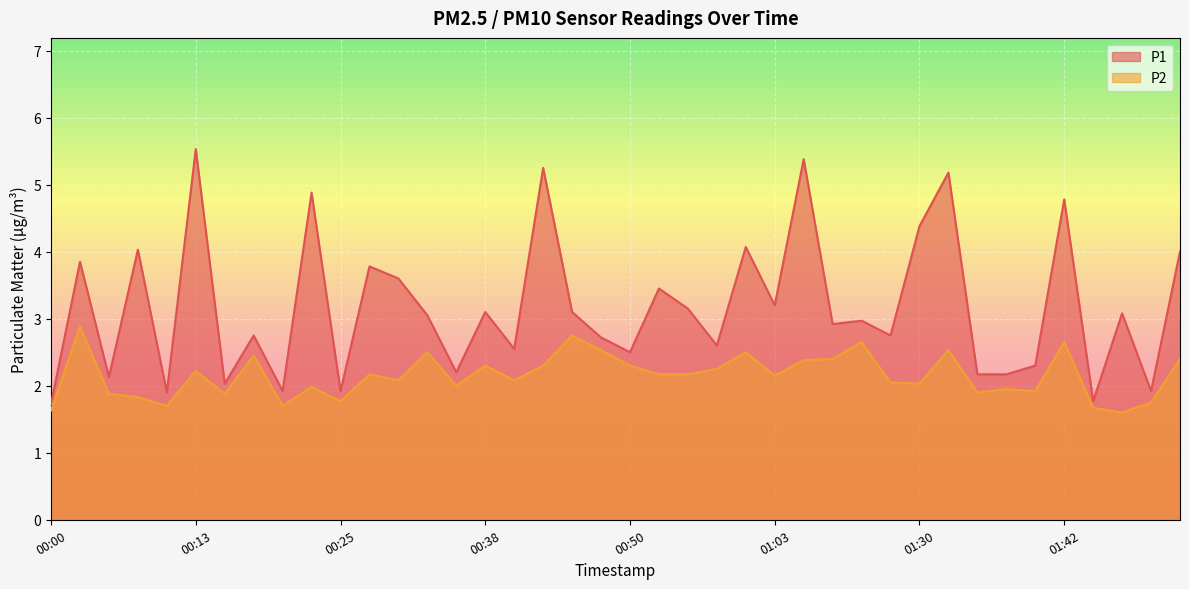

How many lines are shown in the chart?

2